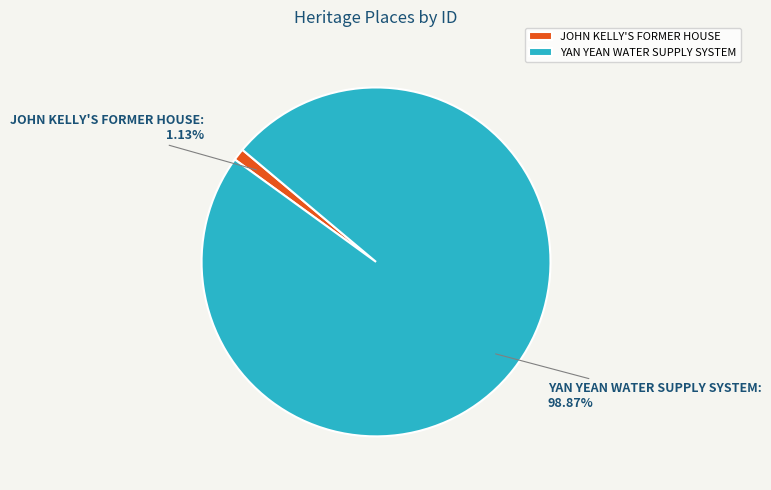

How many segments does this pie chart have?

2